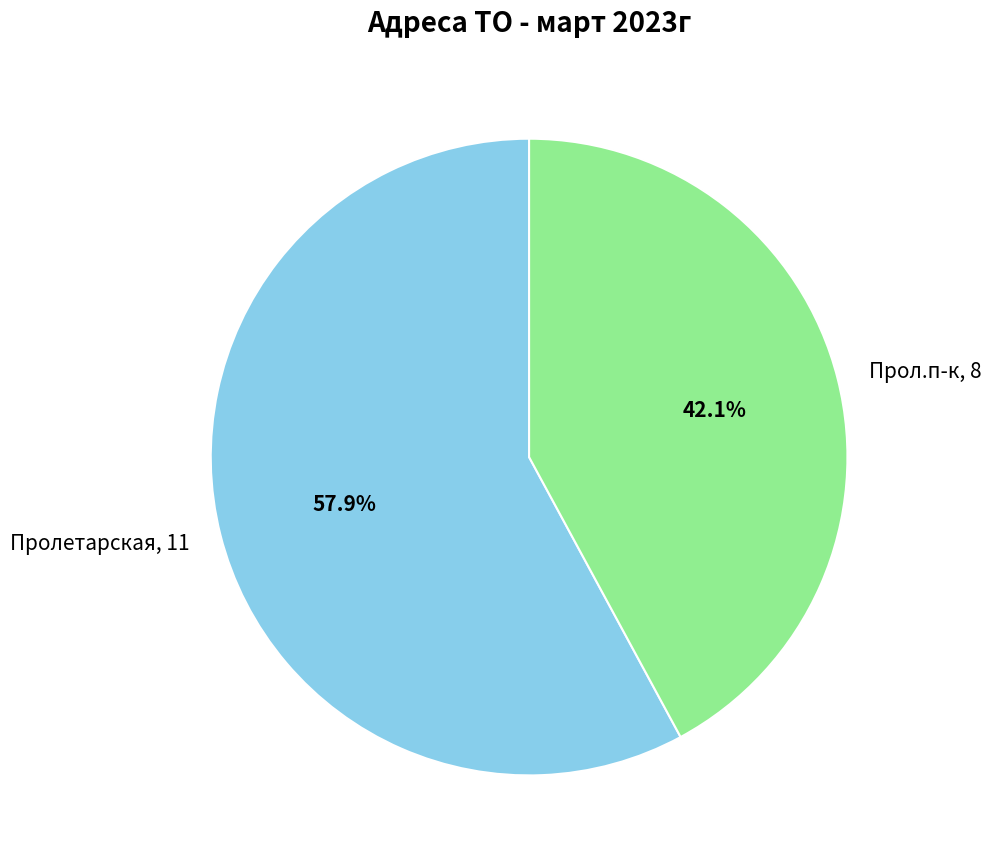

Which has a higher value, Прол.п-к, 8 or Пролетарская, 11?

Пролетарская, 11